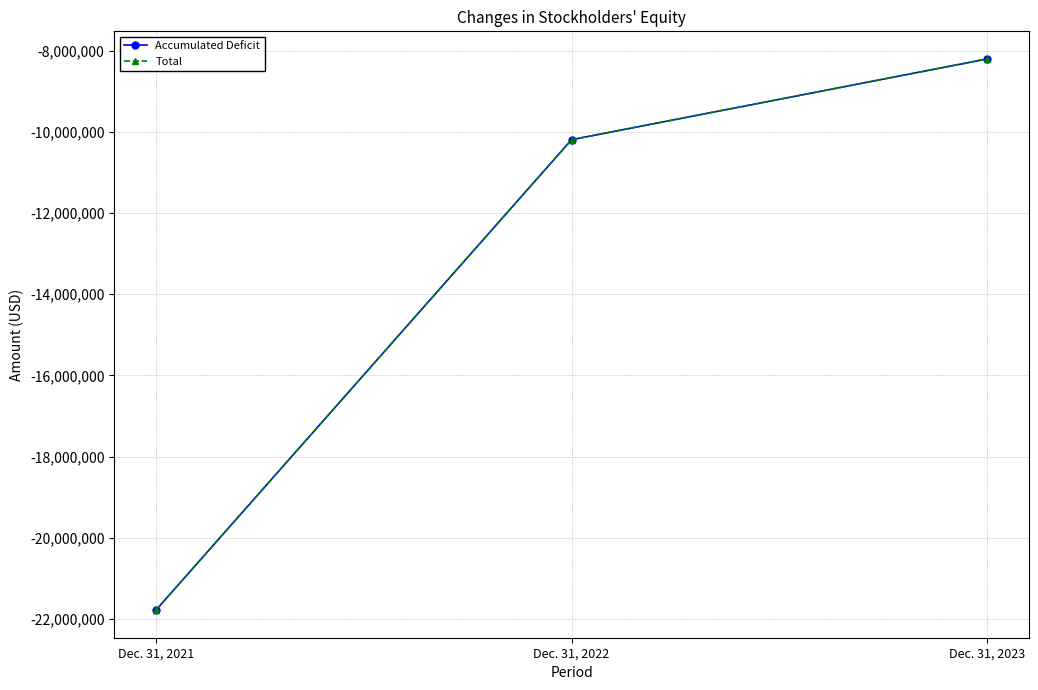

What is the lowest value of the Total series?

-21779591